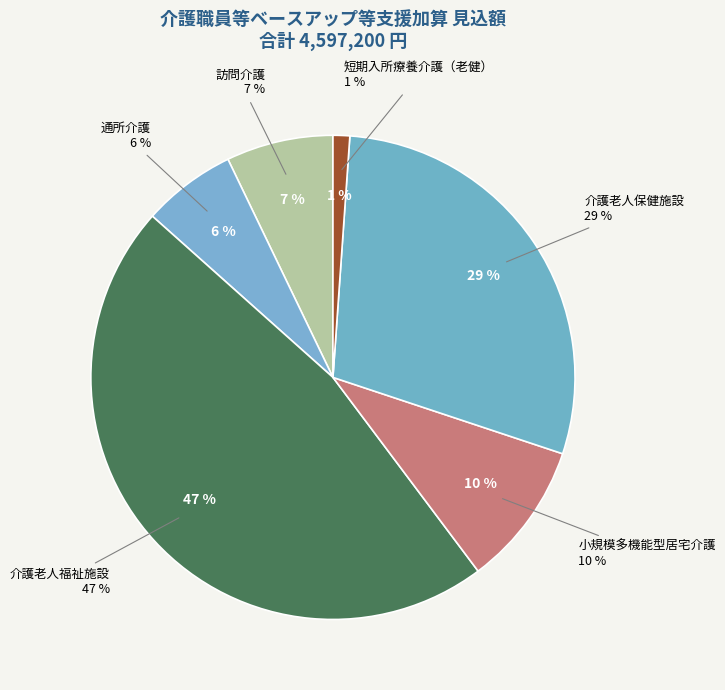

How much of the chart is everything except 小規模多機能型居宅介護?

90.3%